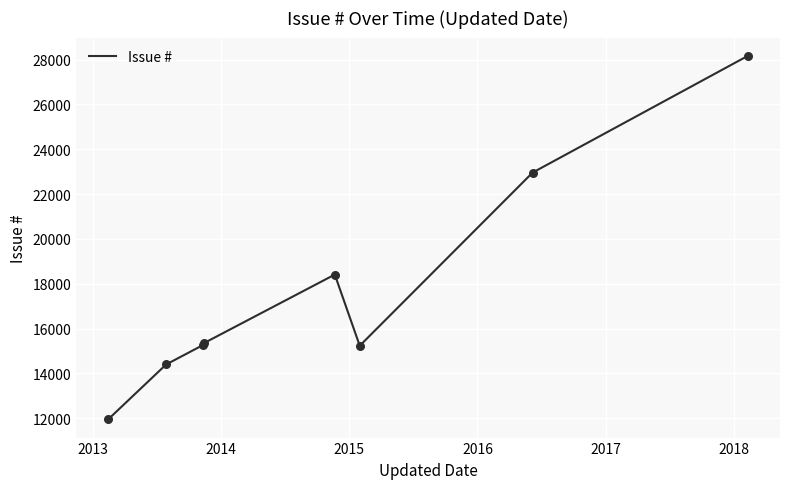

What is the difference between the maximum and minimum values?

16219